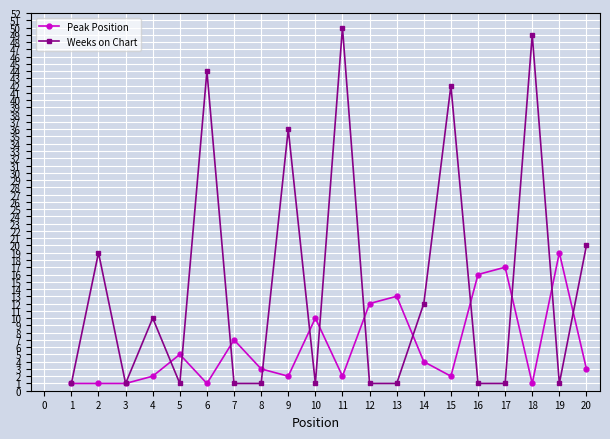

True or false: Peak Position has more than 2 interior local peaks.

True